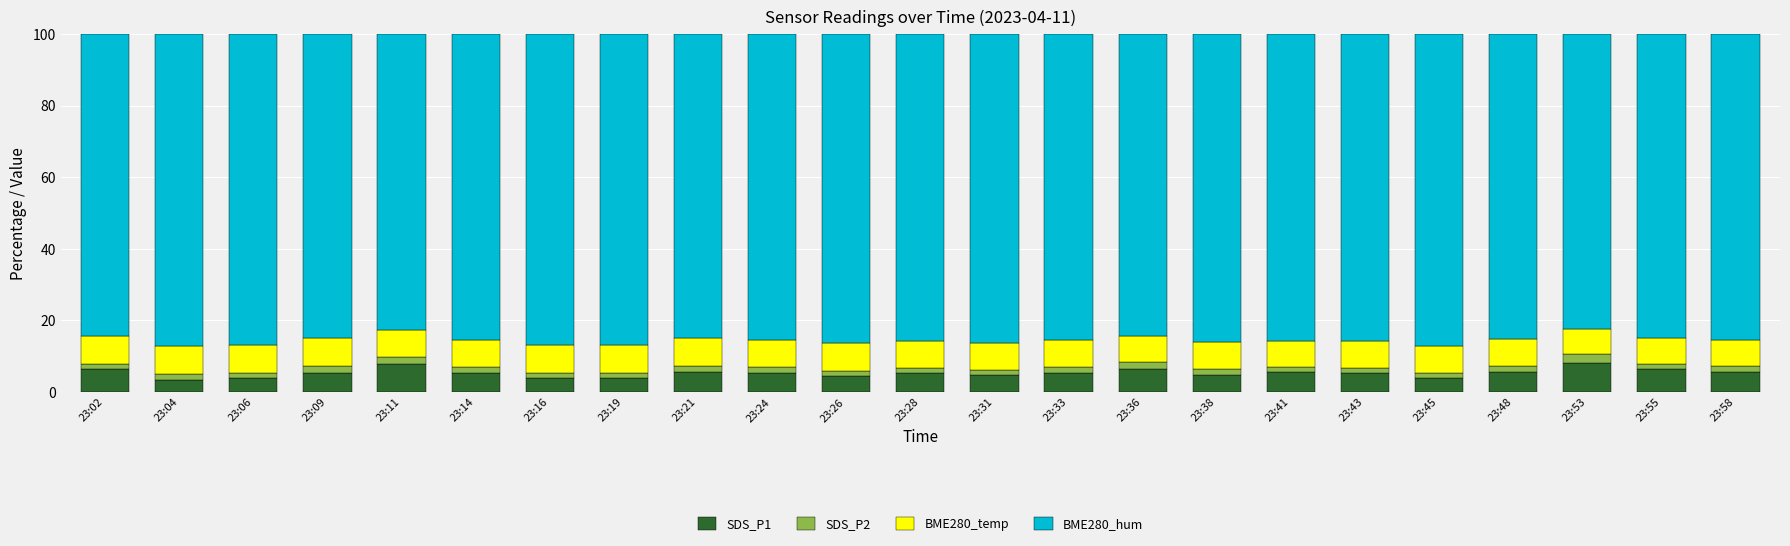

True or false: SDS_P1 has a value of 5.6 at 23:58.

True